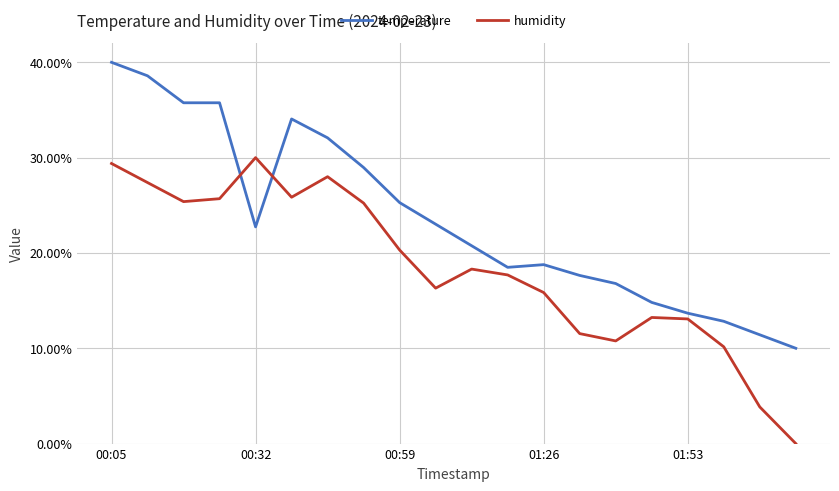

What is the value of the humidity point at the 16th from the left?

0.1